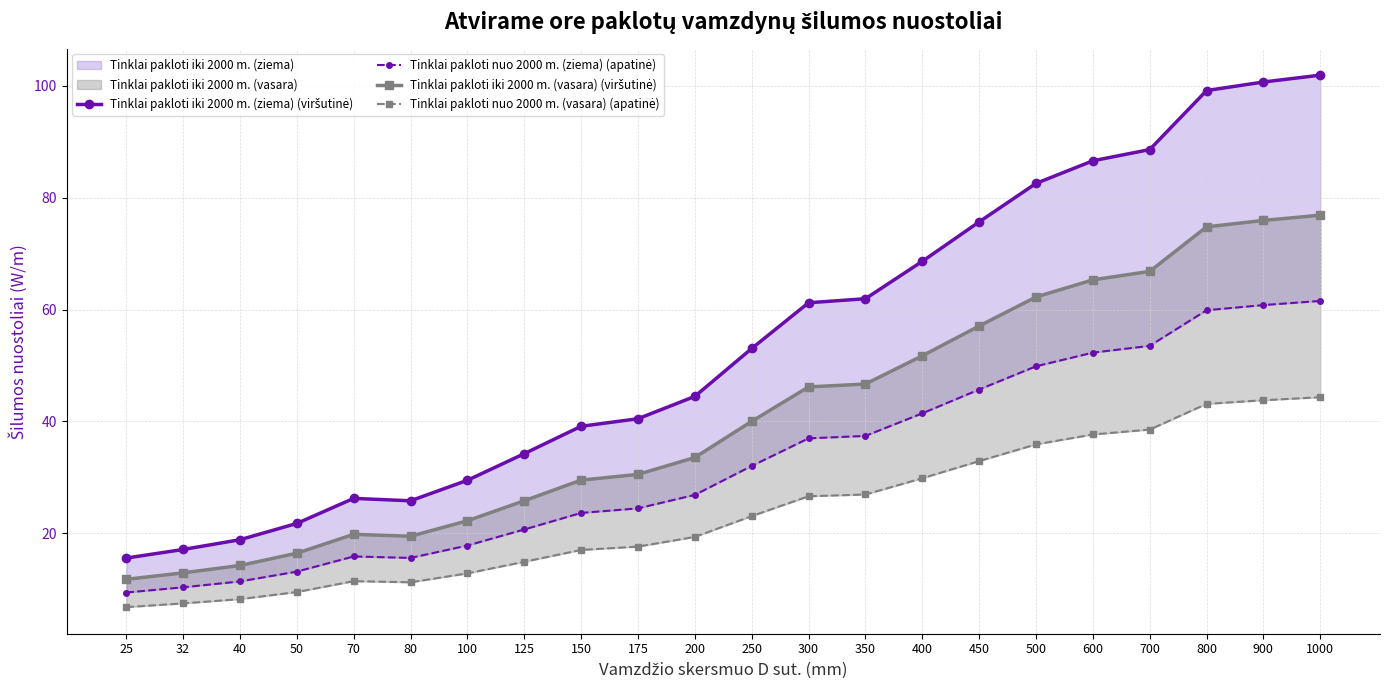

How many data points in Tinklai pakloti iki 2000 m. (ziema) (viršutinė) are above 53?

11